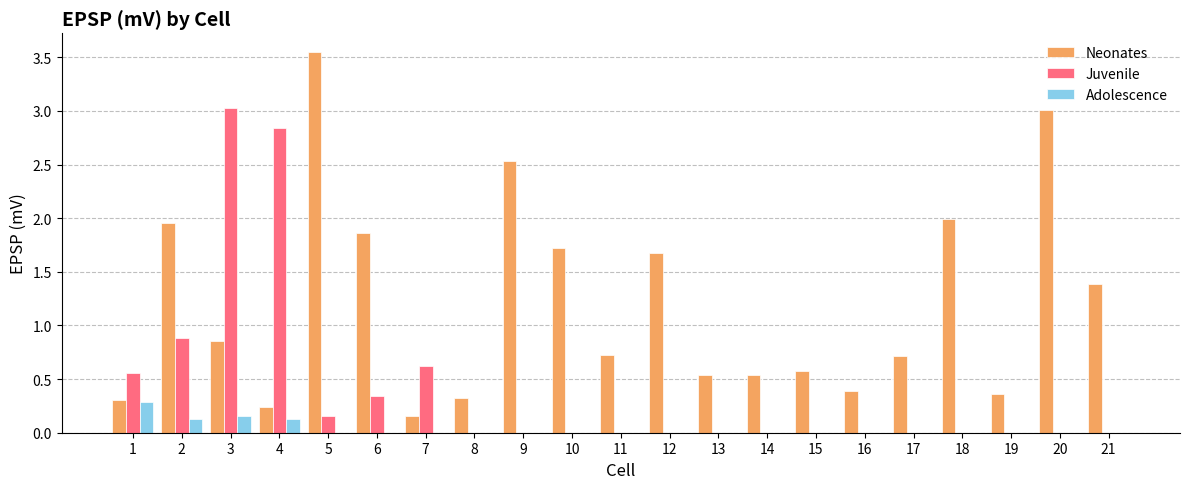

What are all the series names shown in the legend?

Neonates, Juvenile, Adolescence